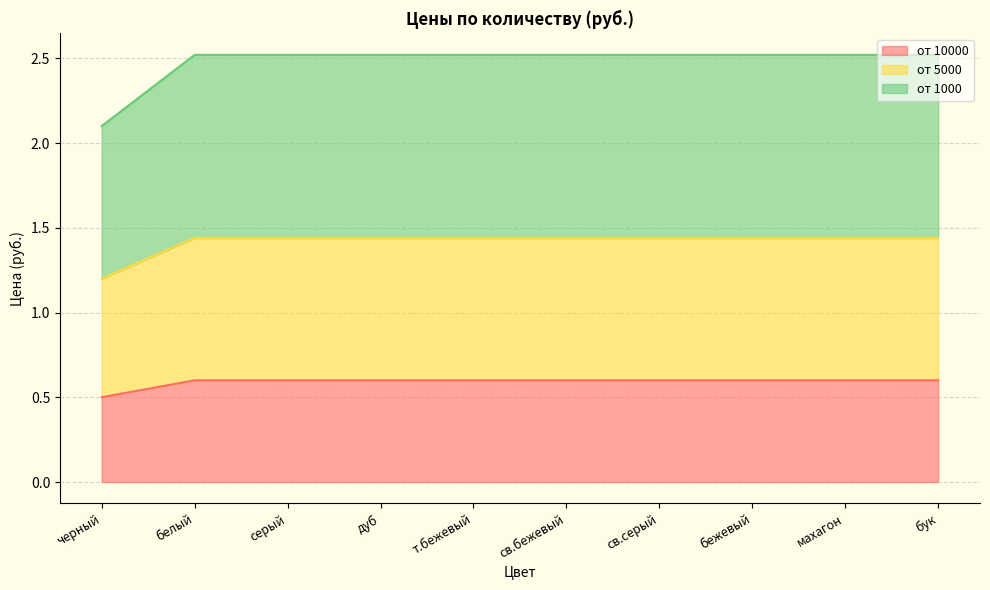

What are all the series names shown in the legend?

от 10000, от 5000, от 1000